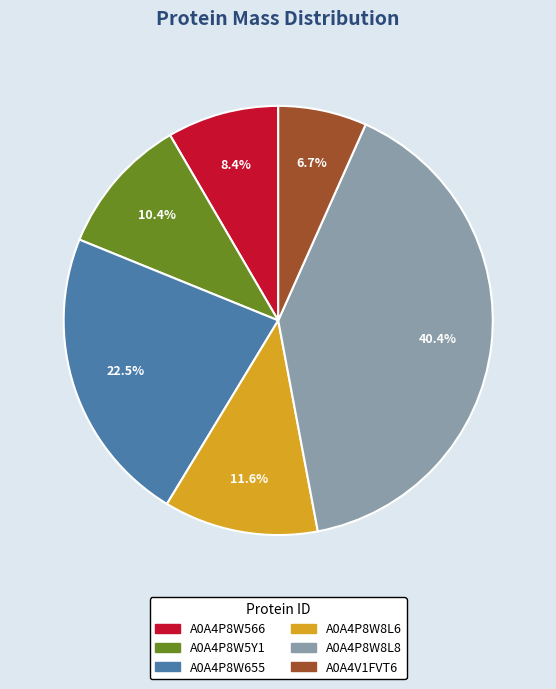

To the nearest percent, what is the difference between the largest and smallest slice percentages?

34%